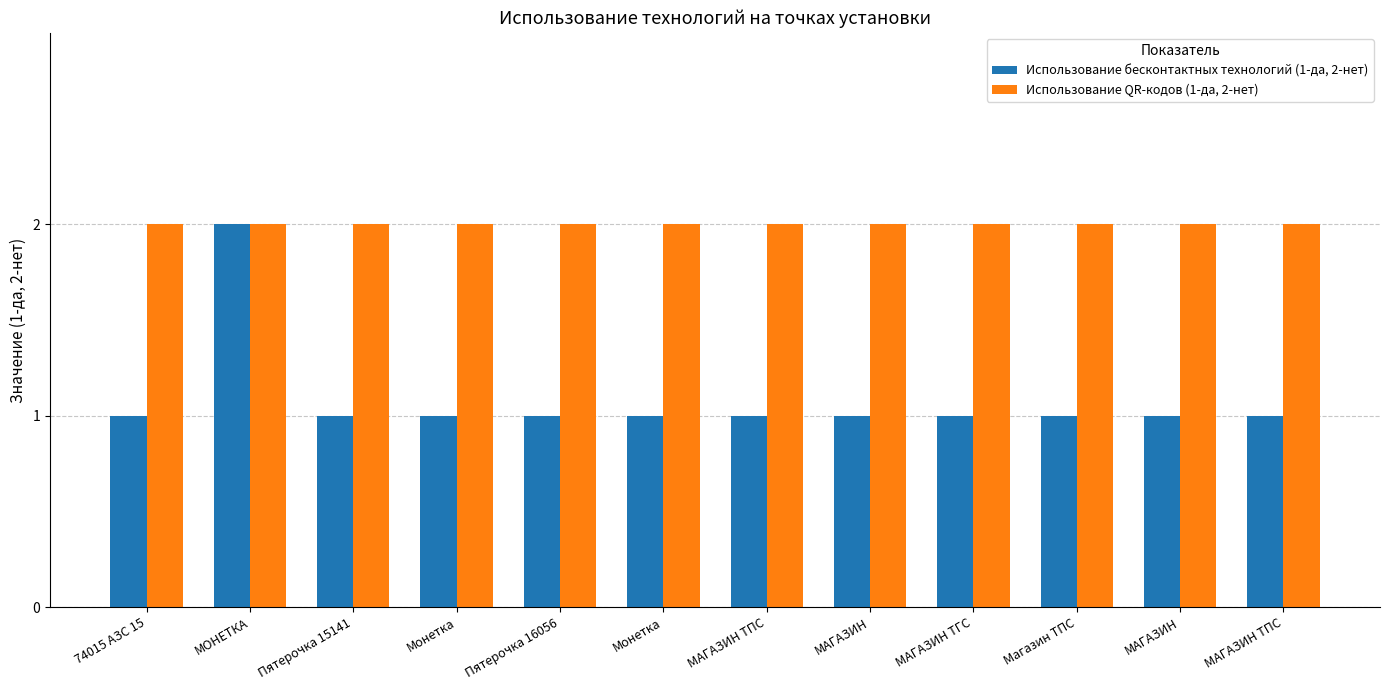

Rank the series at Пятерочка 16056 from lowest to highest value.

Использование бесконтактных технологий (1-да, 2-нет), Использование QR-кодов (1-да, 2-нет)